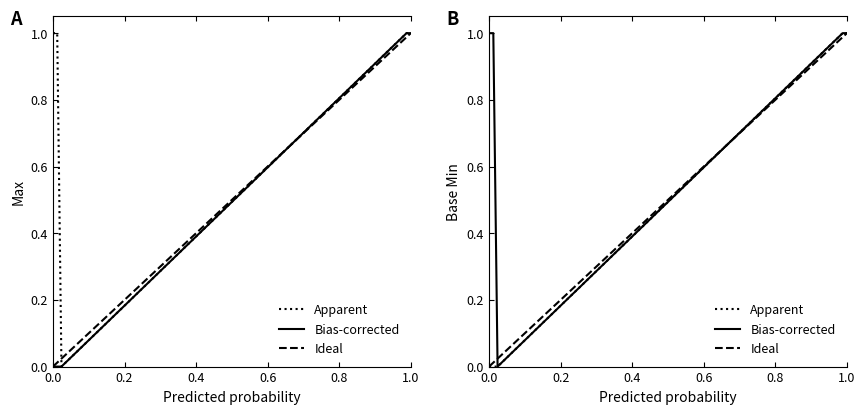

True or false: Max and Base Min cross at least once.

False